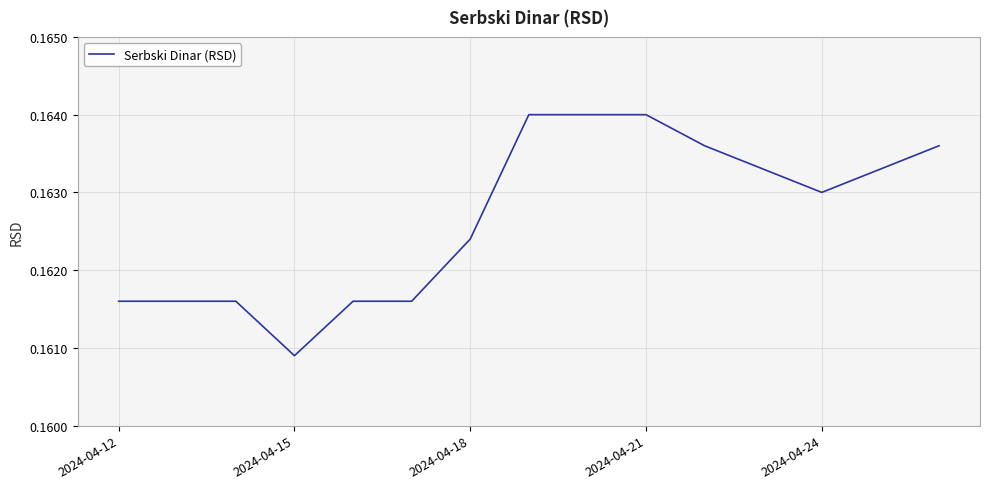

At which label is the value closest to 0?

2024-04-15